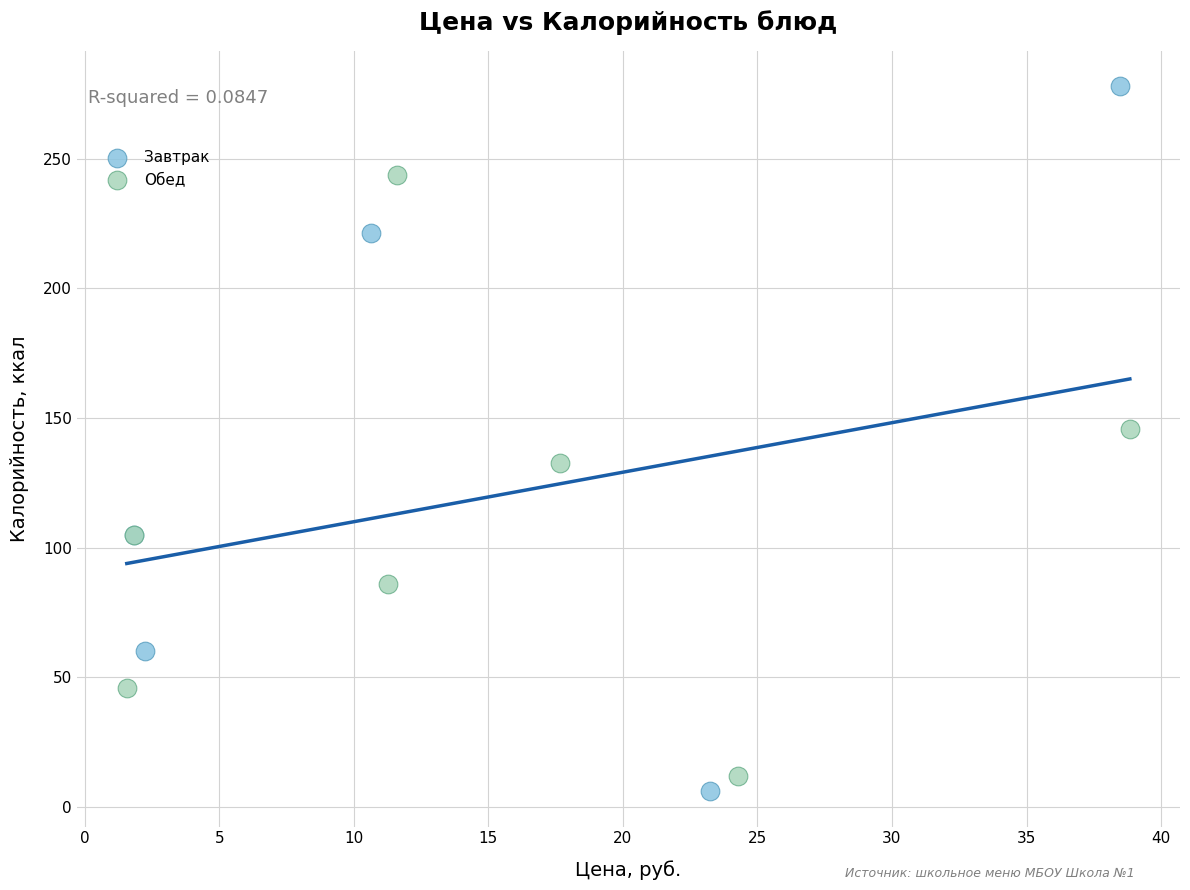

Which series has the widest spread of Y values?

Завтрак